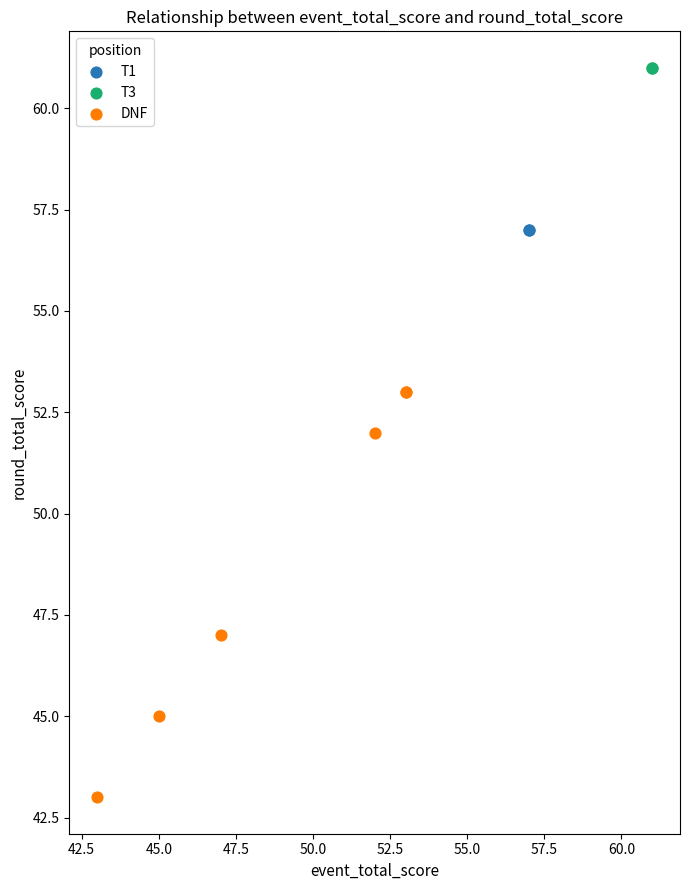

What are all the series names shown in the legend?

T1, T3, DNF